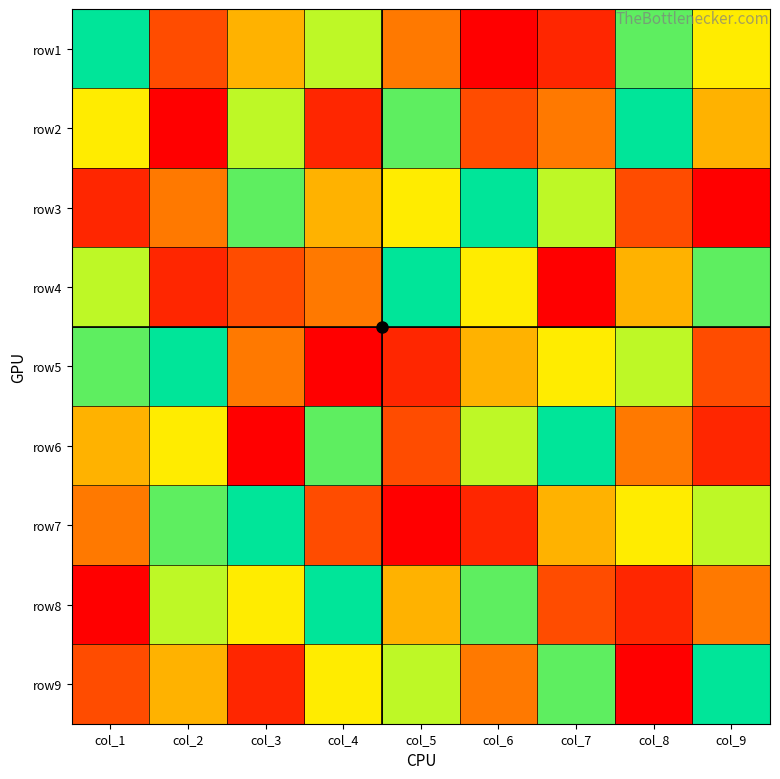

How many data points does each series have?

9